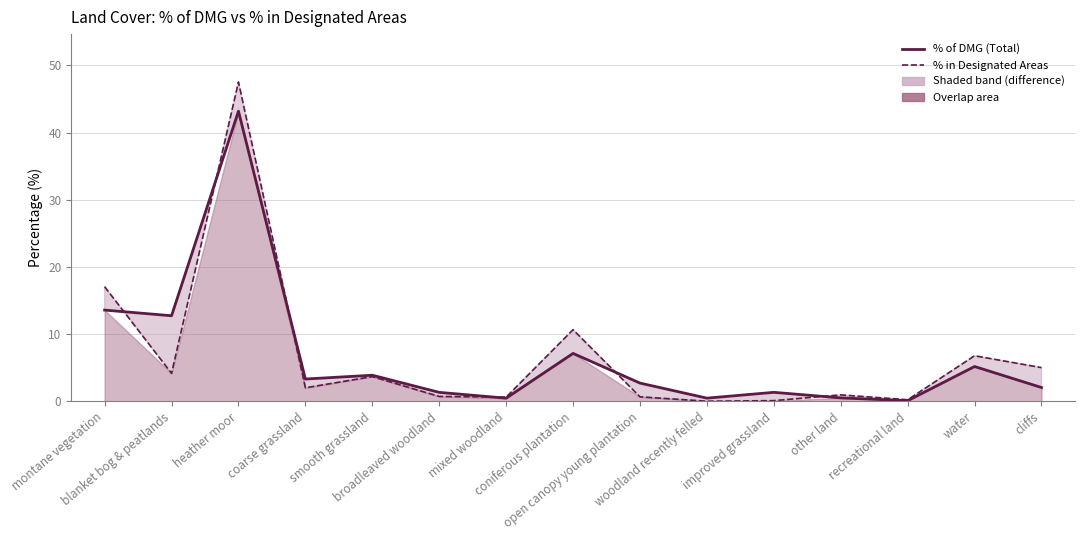

The value of % of DMG (Total) at blanket bog & peatlands is 18.2. True or false?

False